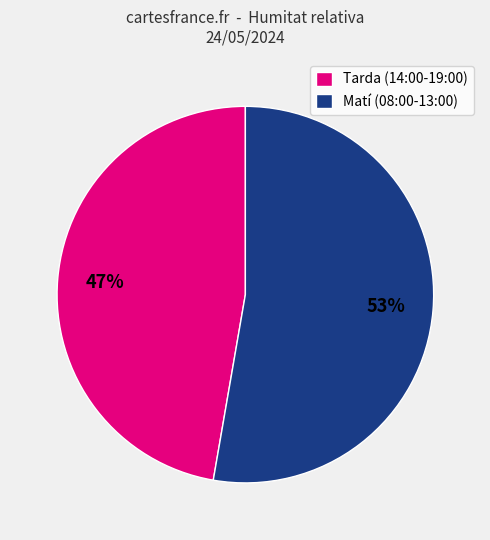

The Tarda (14:00-19:00) slice represents 59% of the pie. True or false?

False